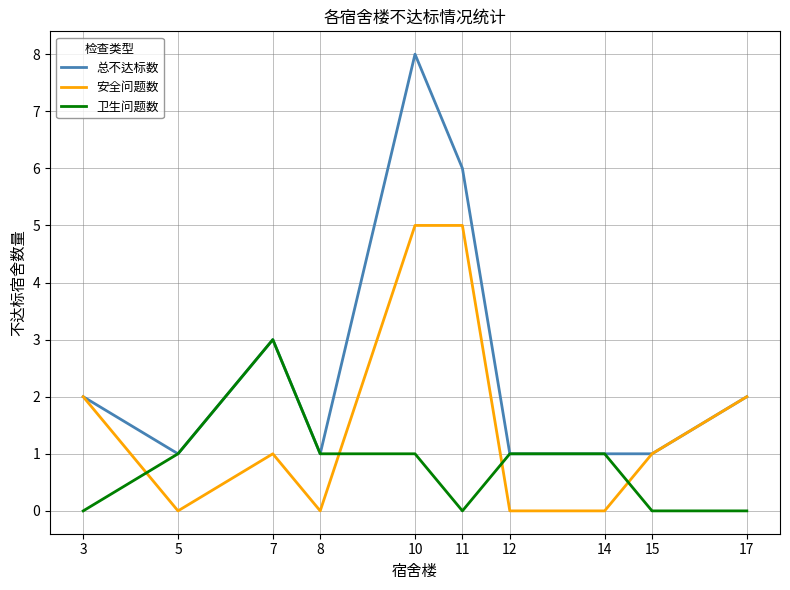

True or false: 卫生问题数 has more than 0 points higher than both neighbors.

True